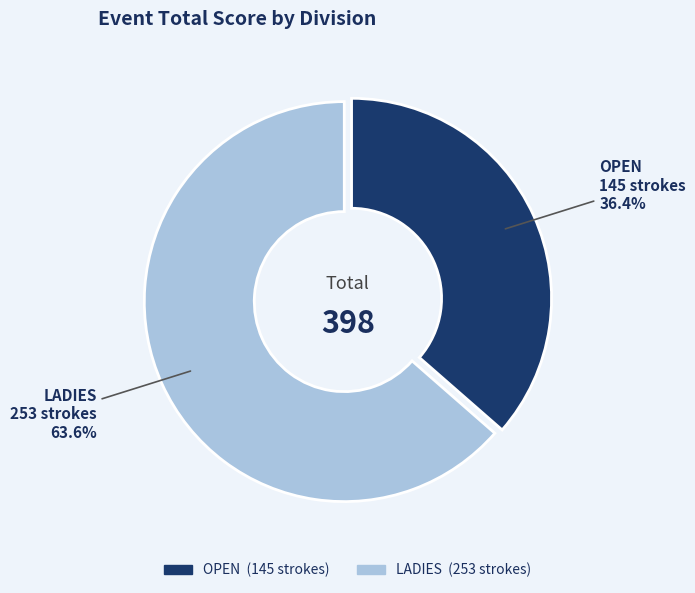

Does any single category account for the majority?

Yes